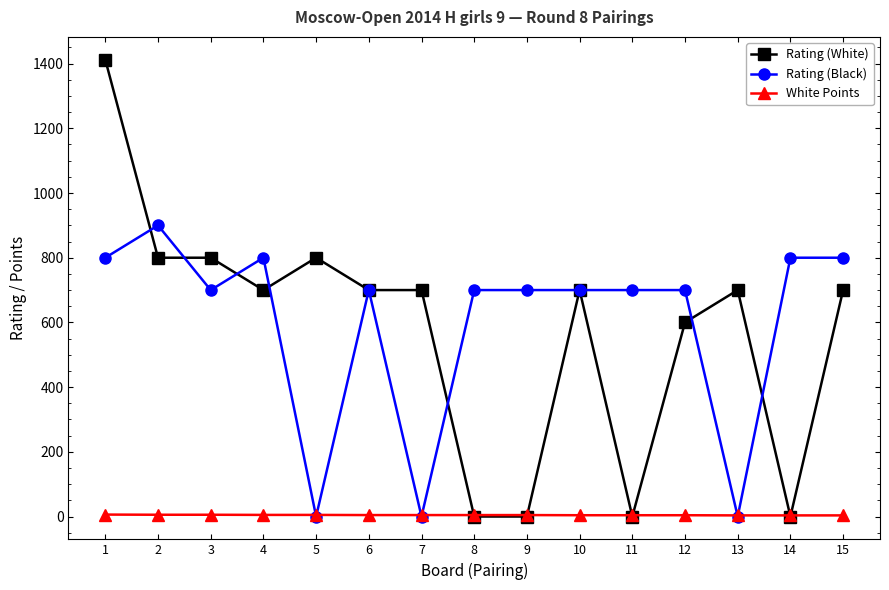

Which category has the highest value across all series?

1